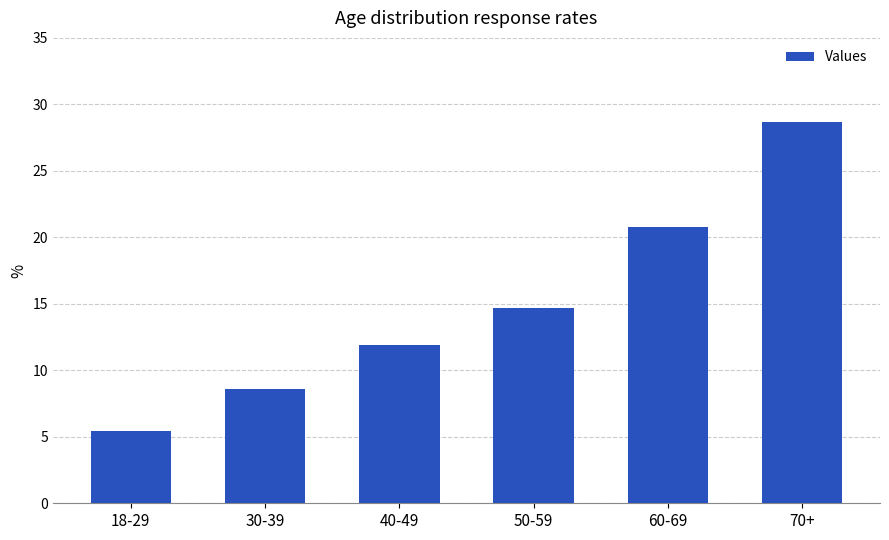

What is the approximate value at 18-29?

5.4